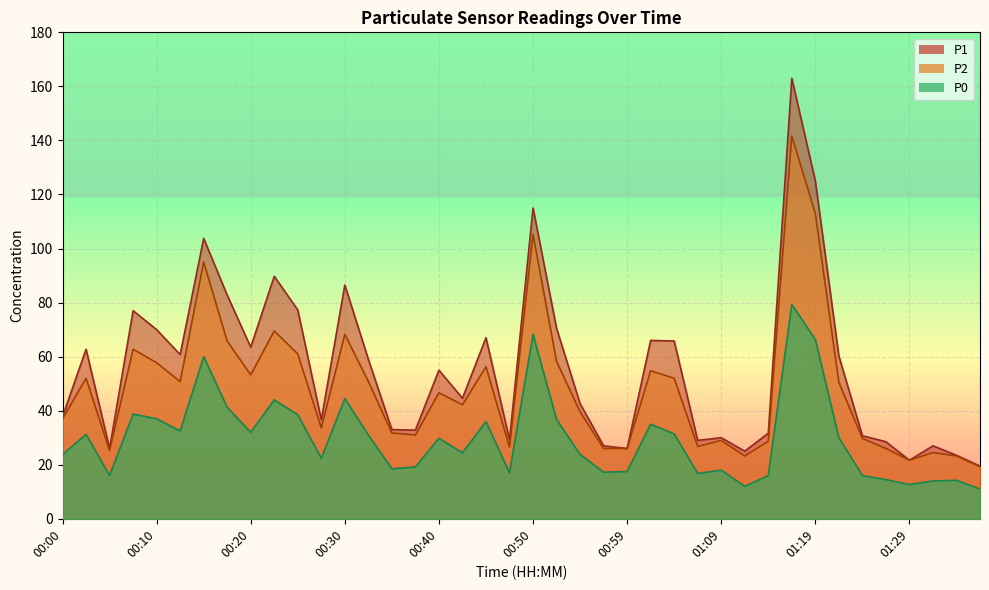

Count the number of data series in this chart.

3